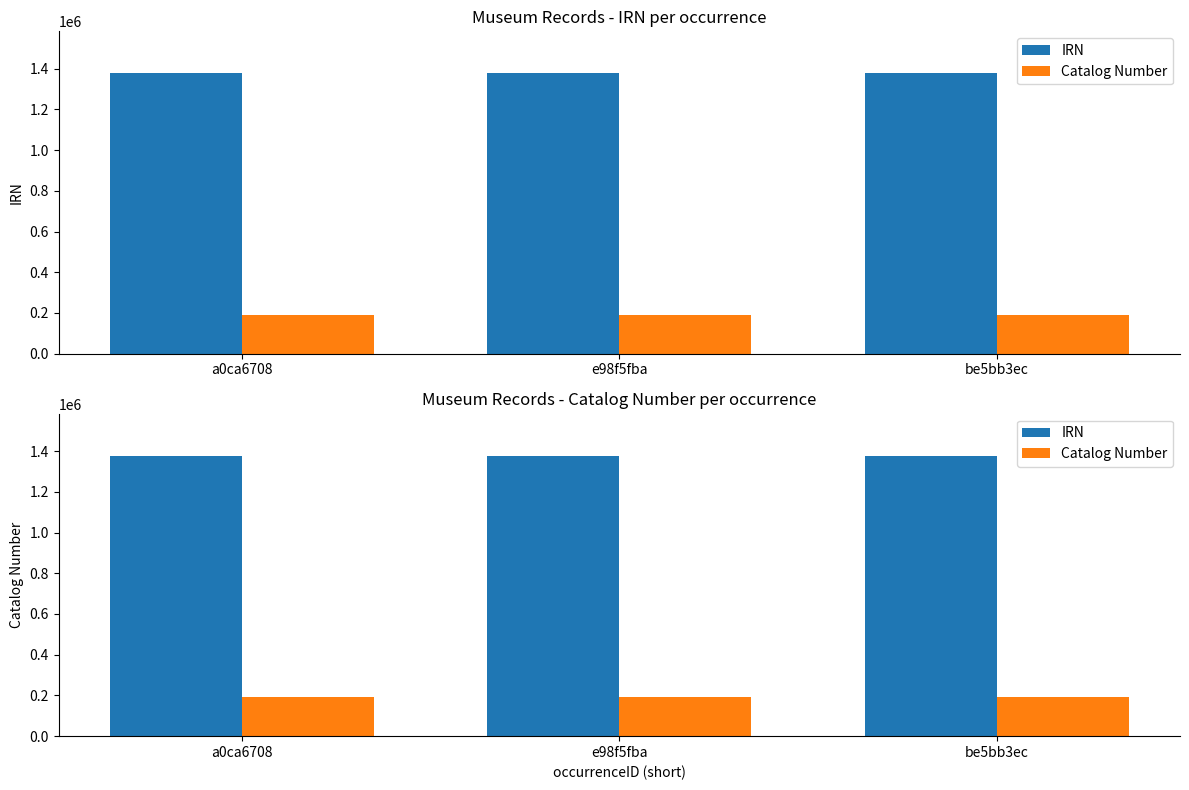

Is the value of Catalog Number at e98f5fba greater than the value of IRN at a0ca6708?

No